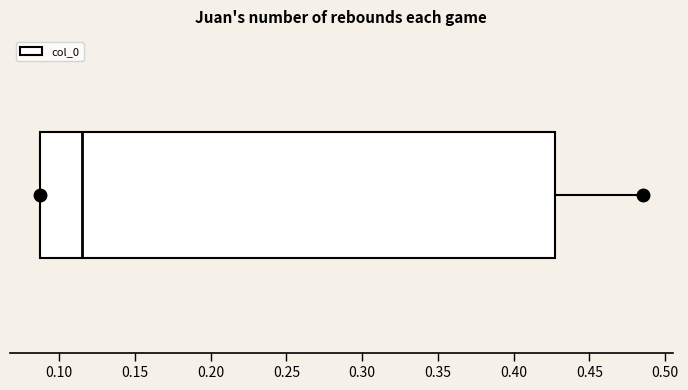

Where is the left edge of the box on the x-axis? The values are not printed on the chart, so give them approximately, as read against the axis.

0.090